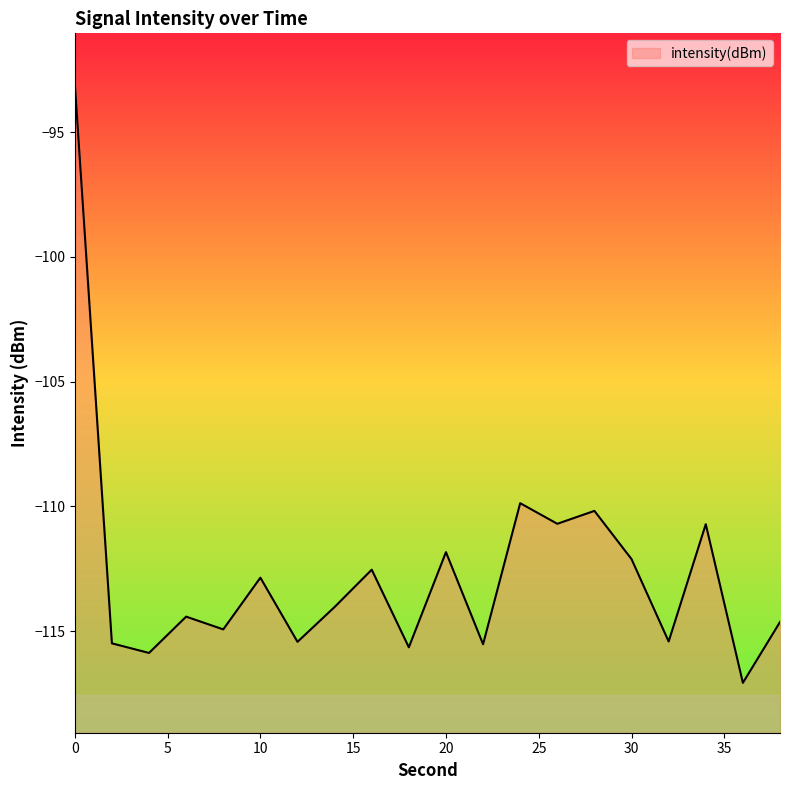

Reading left to right, what are all the values shown in this chart?

-93.0	-115.5	-115.9	-114.4	-114.9	-112.9	-115.4	-114.0	-112.5	-115.6	-111.8	-115.5	-109.9	-110.7	-110.2	-112.1	-115.4	-110.7	-117.1	-114.6